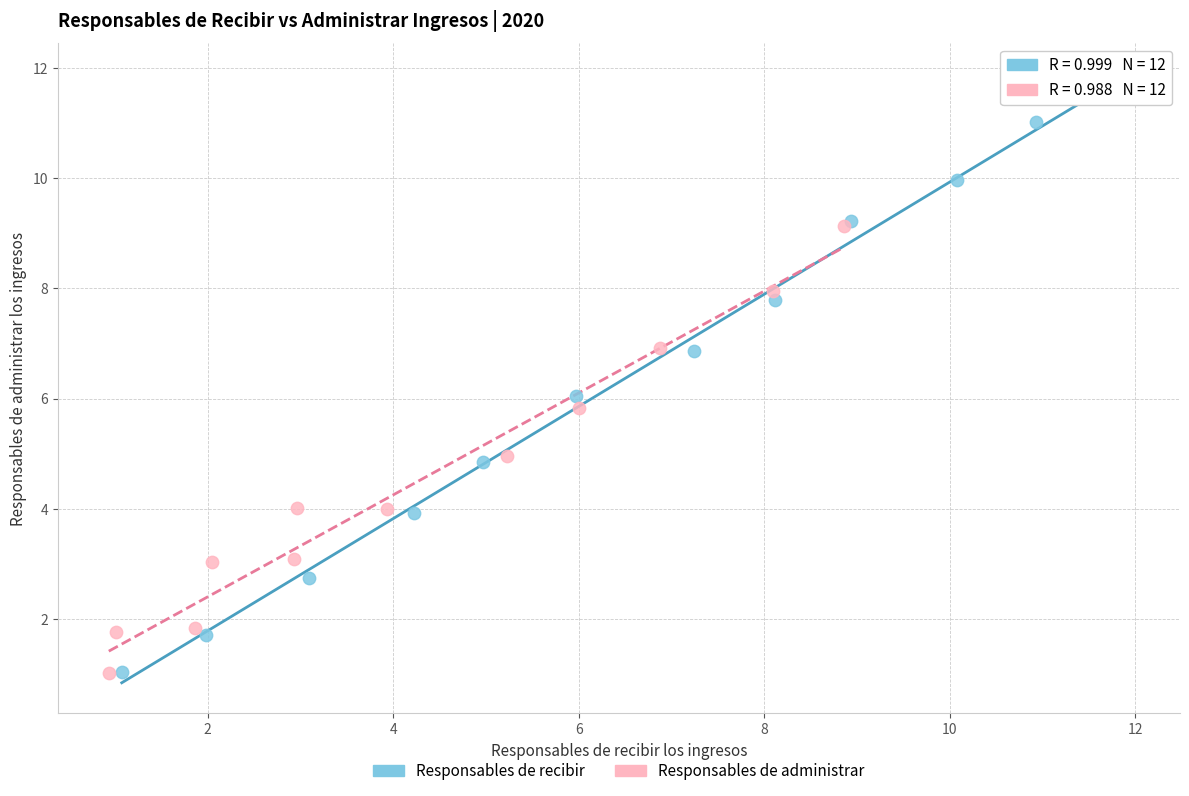

Which series has the widest spread of Y values?

Responsables de recibir